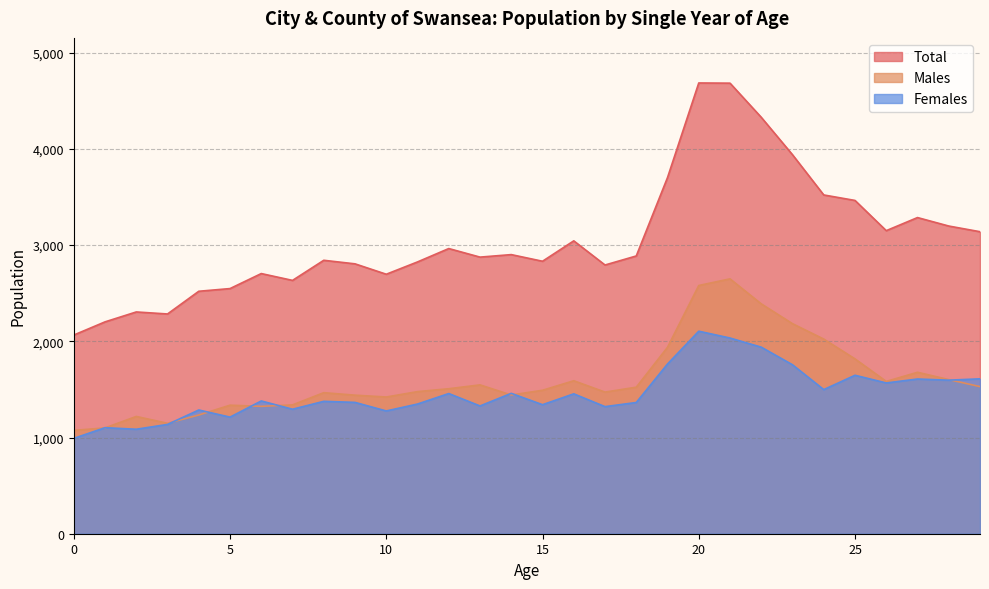

At which label is Females closest to 1548?

26